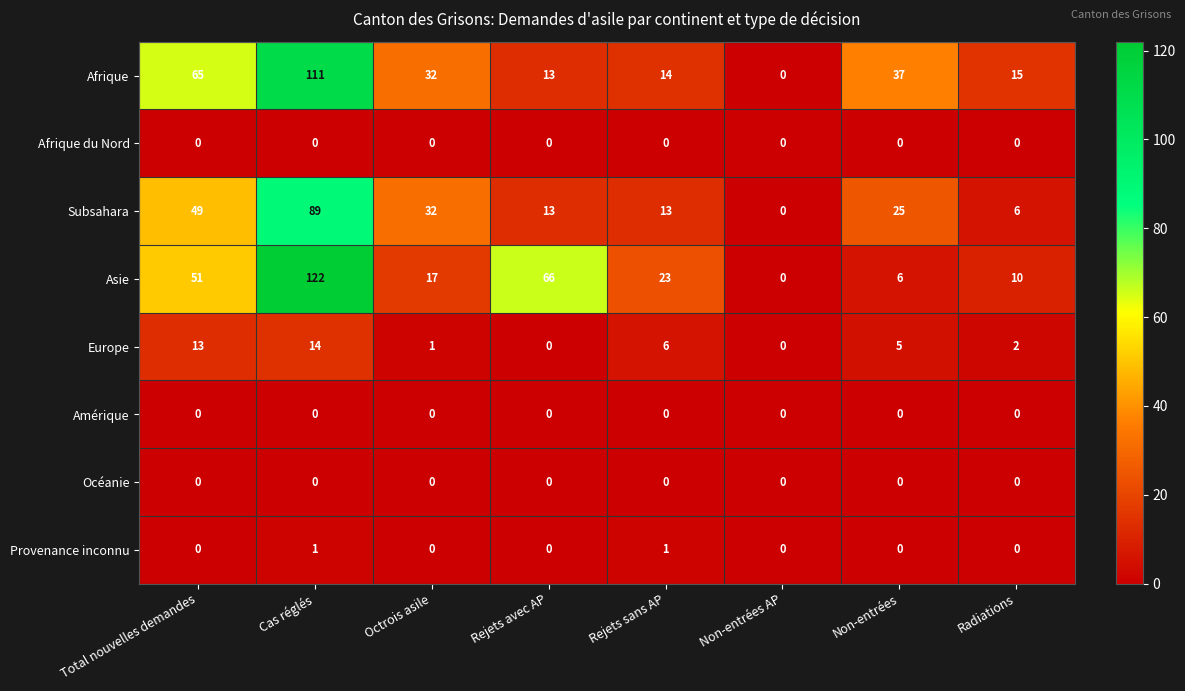

Is it true that Asie equals 3 at Non-entrées?

False